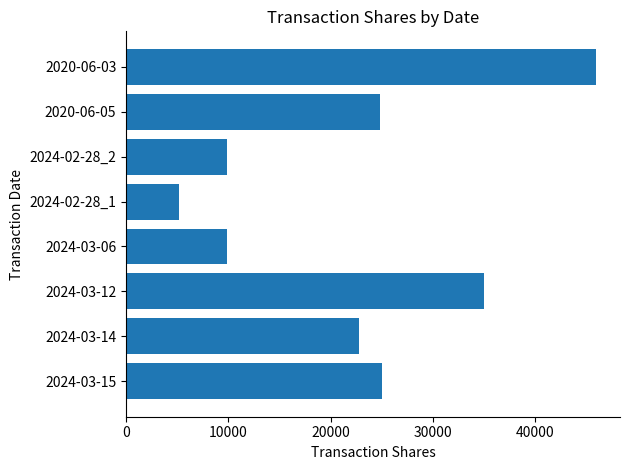

Is it true that the value at 2020-06-03 is 25279?

False